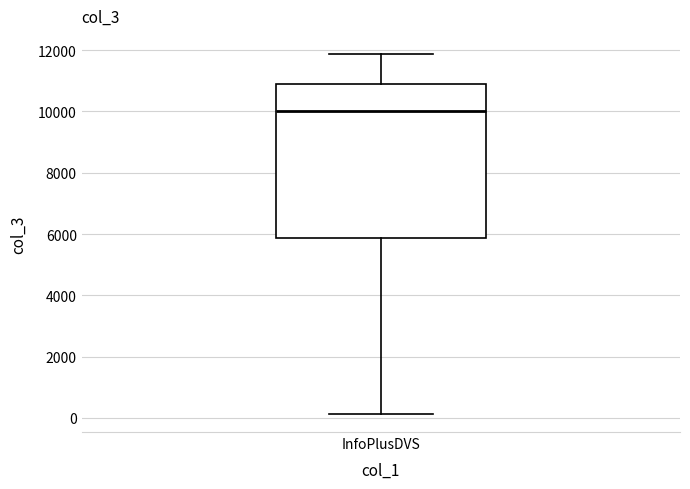

Transcribe this box plot: give where the median line is, the range the box spans, and where the two whiskers end, as read against the y-axis. The values are not printed on the chart, so give them approximately, as read against the axis.

median 10000, box 5800 to 10800, whiskers 200 to 11800